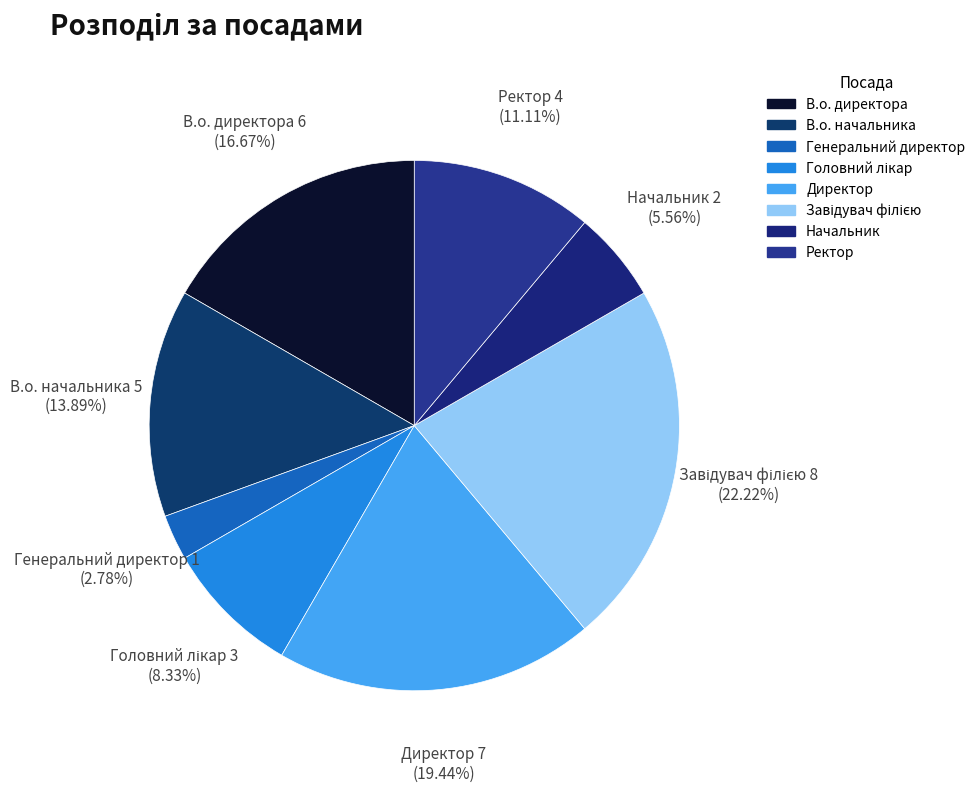

Which category has the smallest portion of the pie?

Генеральний директор